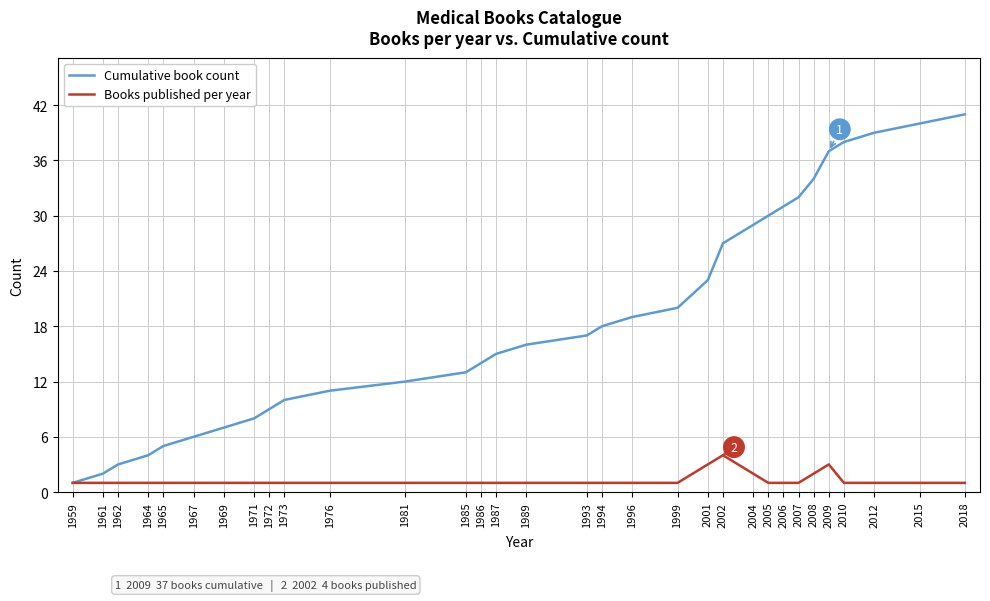

How many lines are shown in the chart?

2